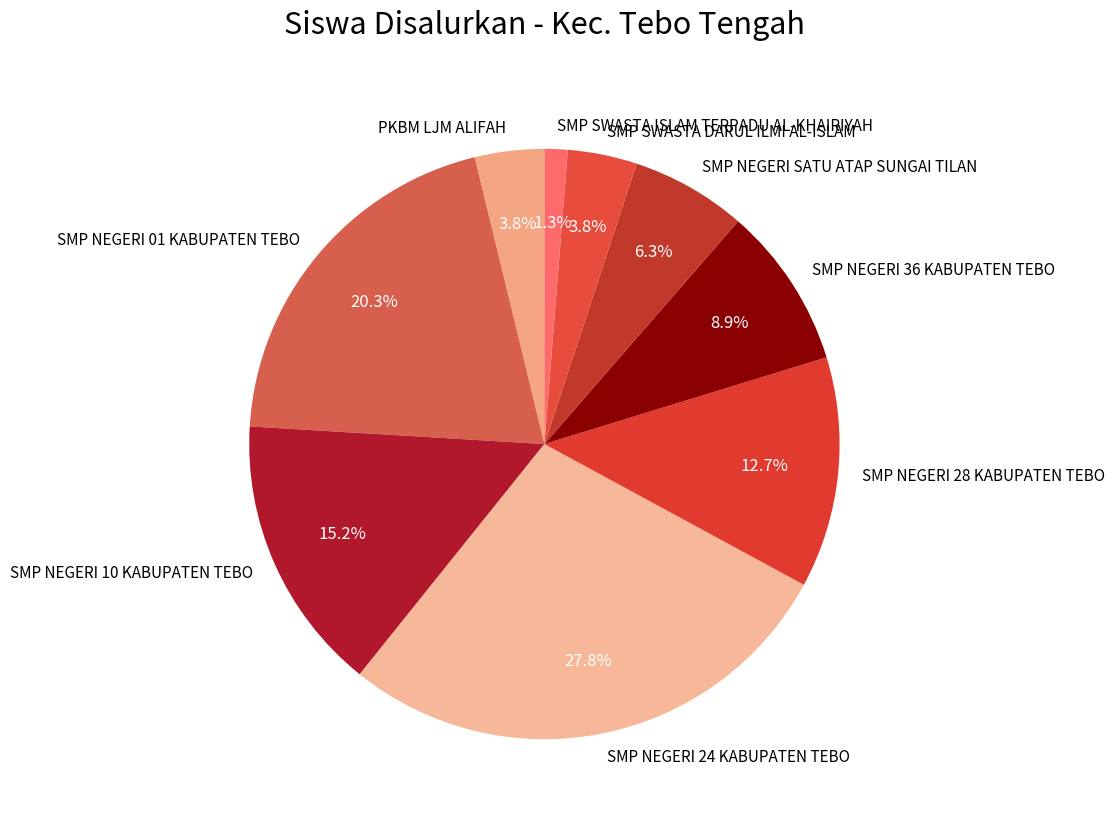

To the nearest percent, what is the combined percentage of PKBM LJM ALIFAH and SMP NEGERI 01 KABUPATEN TEBO?

24%